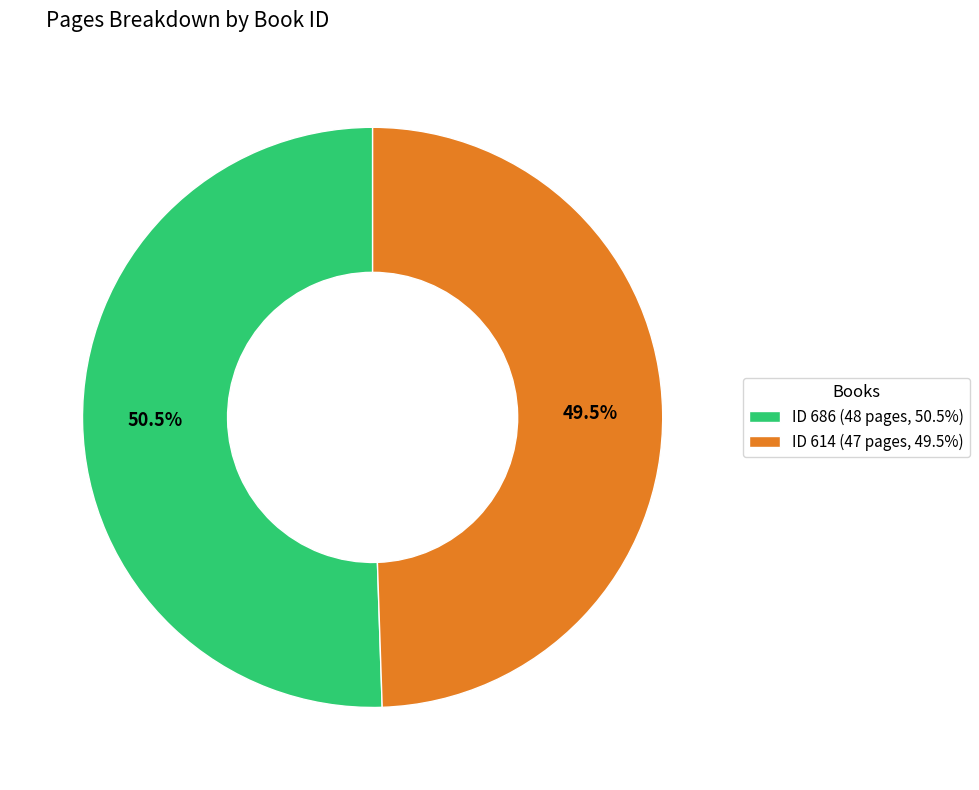

Which slice is the smallest?

ID 614 (47 pages, 49.5%)